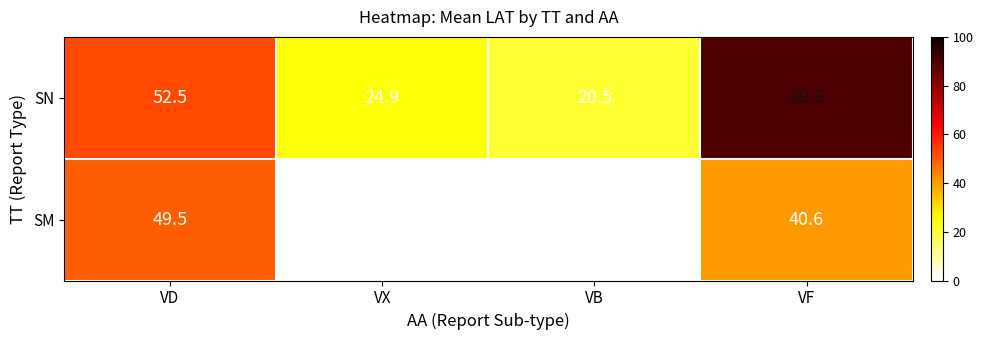

Reading right to left, transcribe all the data shown in this chart.

SN: 89.6	20.5	24.9	52.5
SM: 40.6	0.0	0.0	49.5